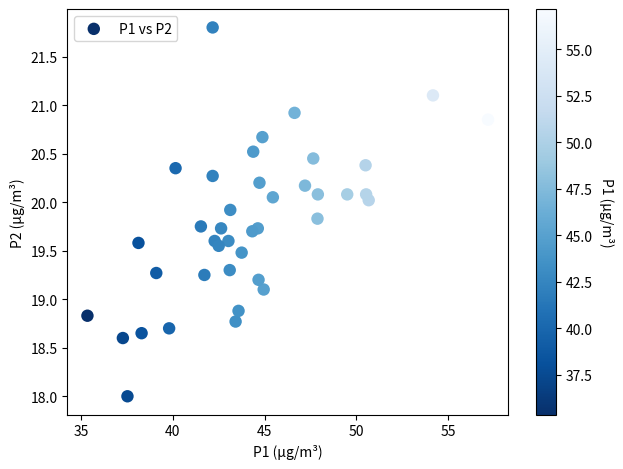

What is the range of X values (max minus min)?

21.8